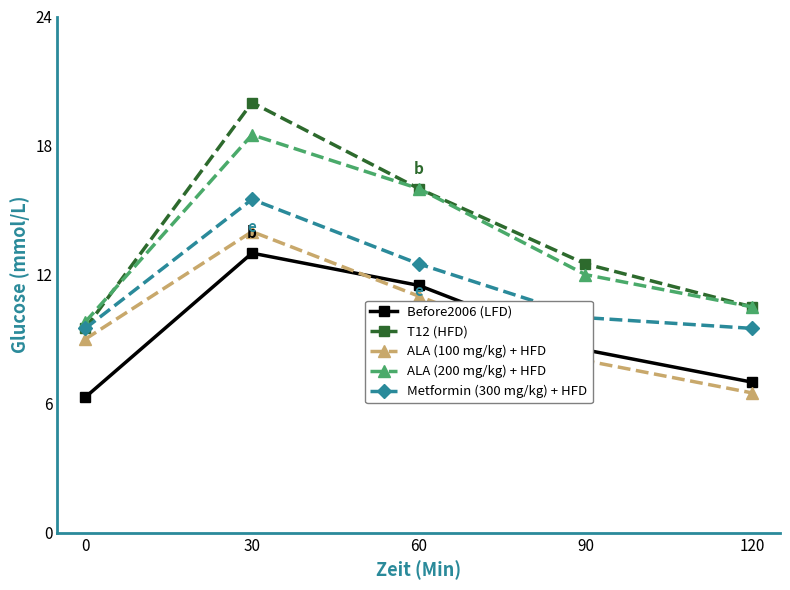

Is it true that ALA (100 mg/kg) + HFD equals 24.4 at 30?

False